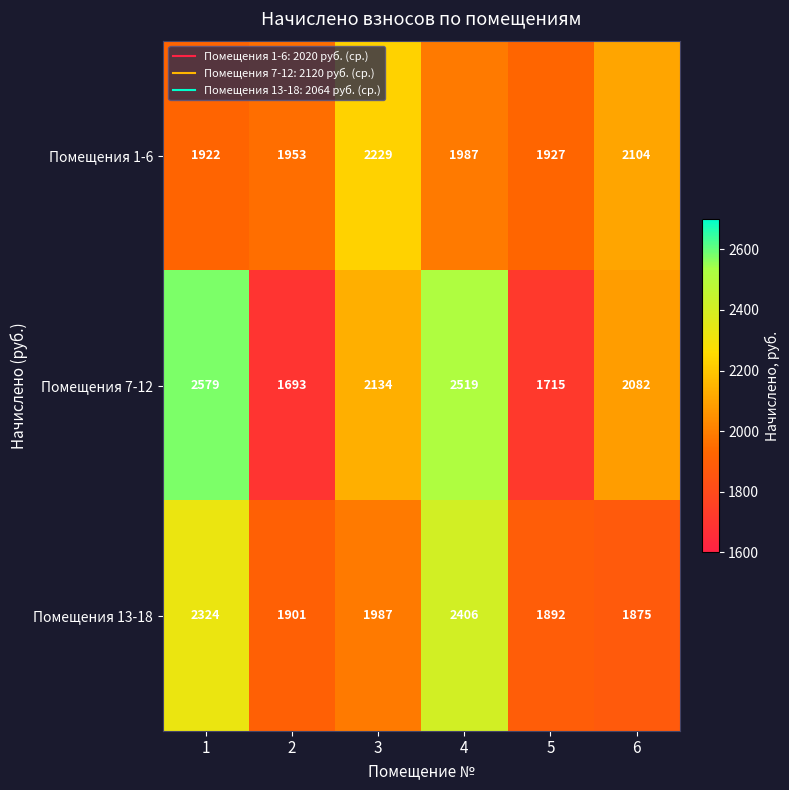

What is the maximum value shown in the chart?

2579